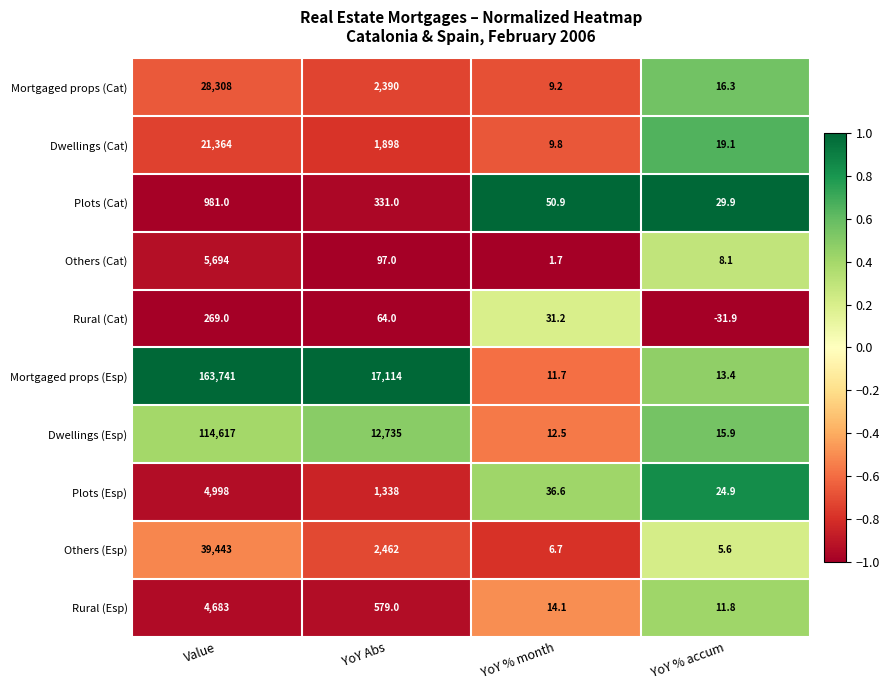

At which label does Dwellings (Cat) first exceed 1898?

Value